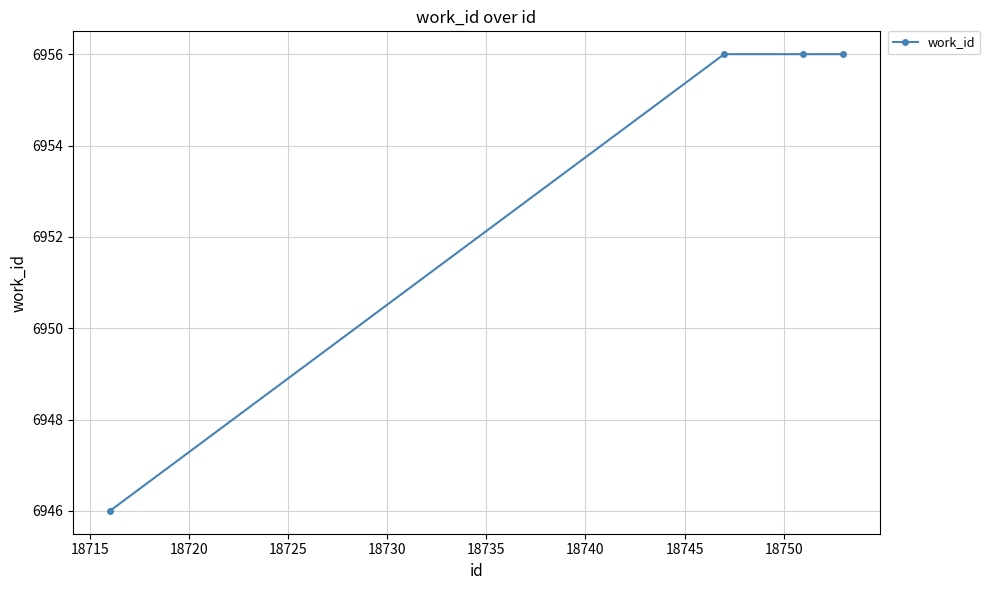

What is the average value?

6954